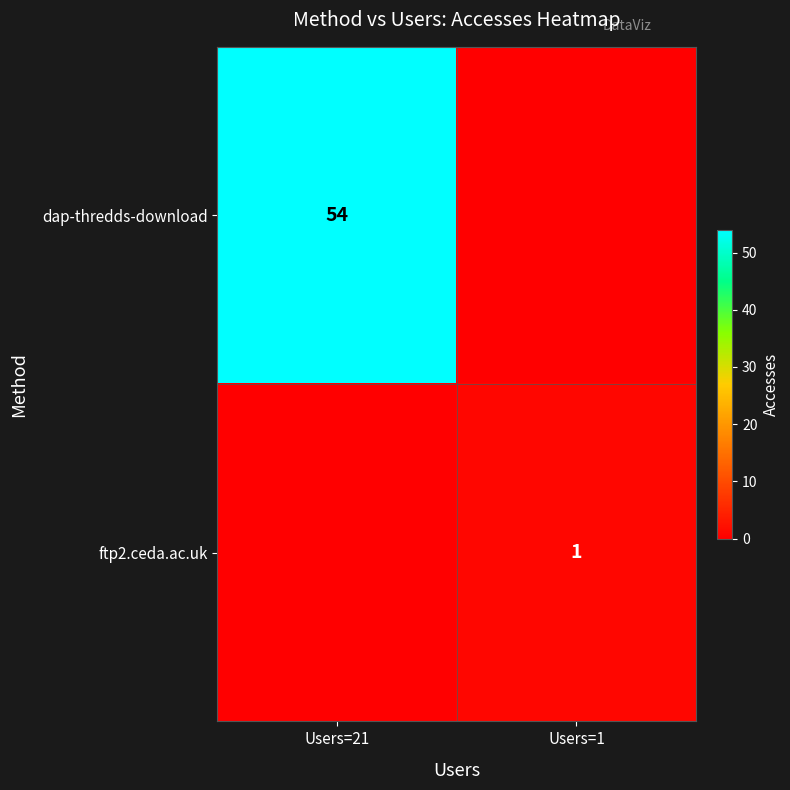

Is the value of dap-thredds-download at Users=21 greater than the value of ftp2.ceda.ac.uk at Users=1?

Yes